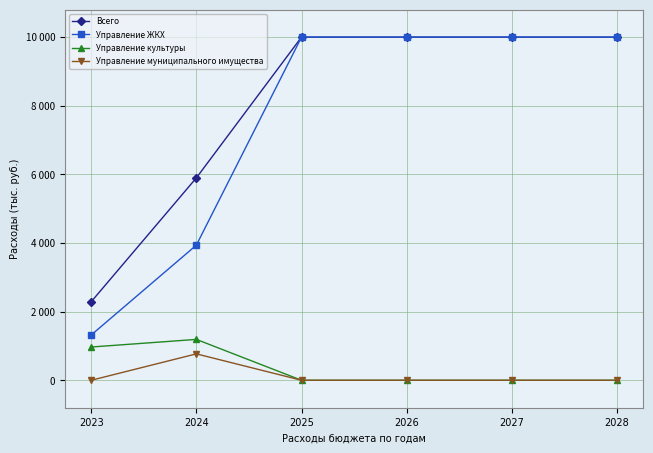

Is this an area chart (filled region under the line)?

No